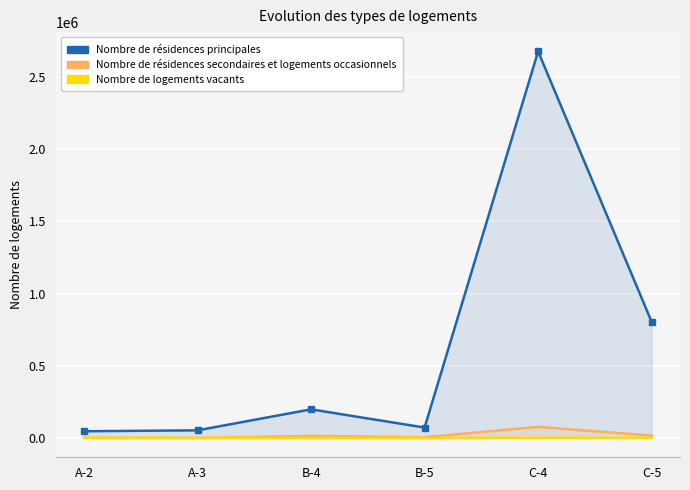

Rank the categories by Nombre de logements vacants value from highest to lowest.

C-4, C-5, A-2, B-4, B-5, A-3